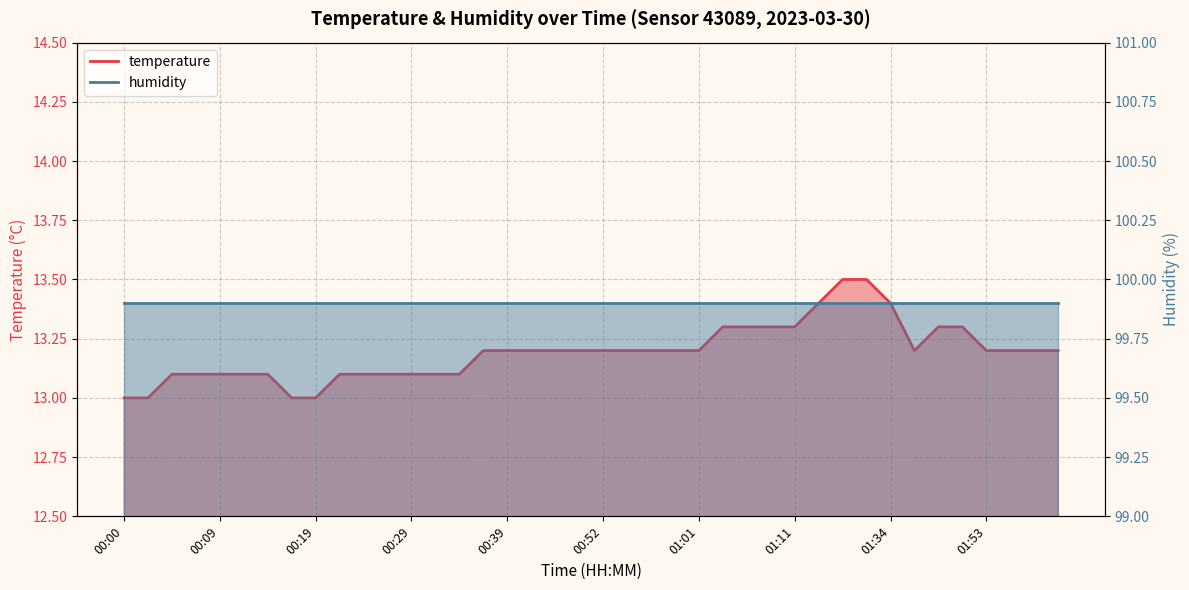

List the labels in order of value, smallest first.

00:00, 00:02, 00:17, 00:19, 00:04, 00:07, 00:09, 00:12, 00:14, 00:22, 00:24, 00:27, 00:29, 00:31, 00:34, 00:36, 00:39, 00:41, 00:47, 00:49, 00:52, 00:54, 00:57, 00:59, 01:01, 01:45, 01:53, 01:56, 01:58, 02:01, 01:04, 01:06, 01:09, 01:11, 01:47, 01:50, 01:14, 01:34, 01:22, 01:31